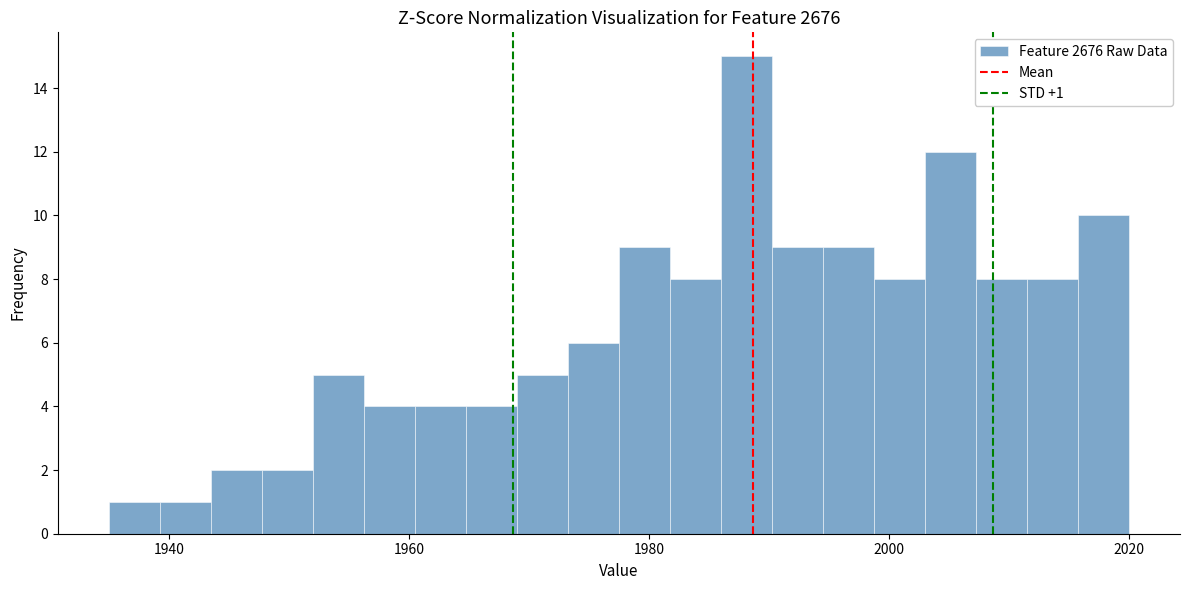

Around what value on the x-axis is the tallest bar? Give the approximate position of its centre, as read against the axis.

1988